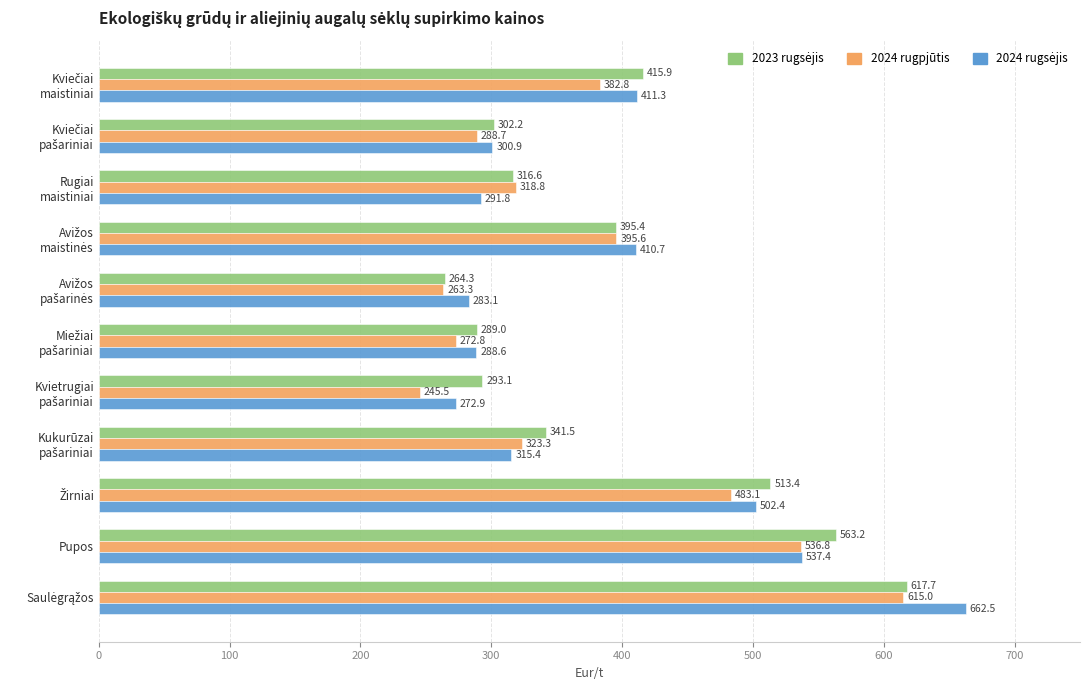

What is the average value of the 2024 rugpjūtis series?

375.1